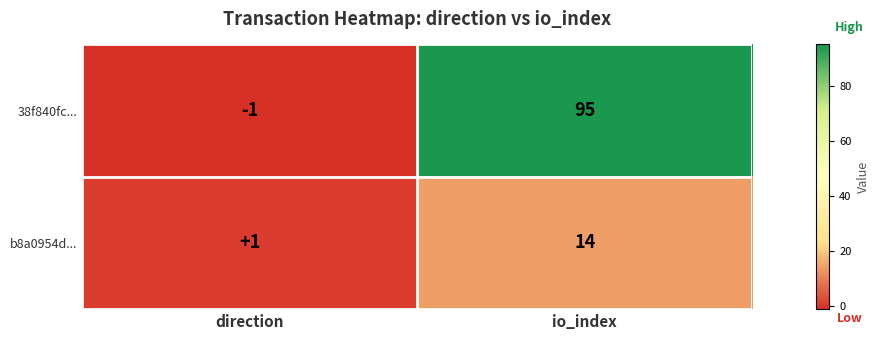

How many values in 38f840fc... are above zero?

1